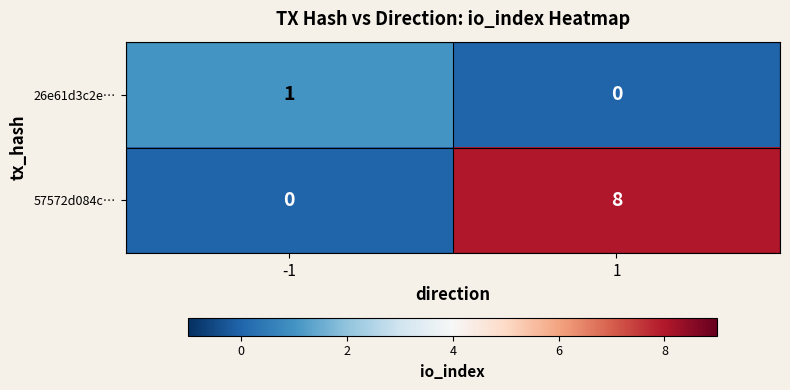

List the series in order of their overall mean, highest first.

57572d084c…, 26e61d3c2e…